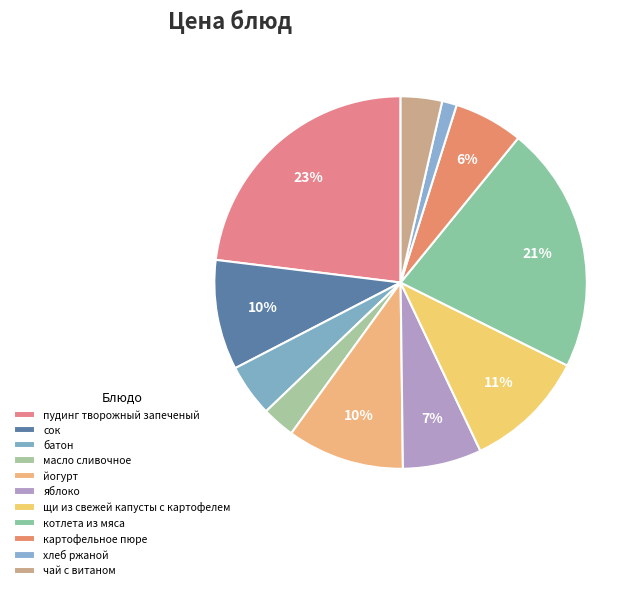

Rank the categories by value from highest to lowest.

пудинг творожный запеченый, котлета из мяса, щи из свежей капусты с картофелем, йогурт, сок, яблоко, картофельное пюре, батон, чай с витаном, масло сливочное, хлеб ржаной